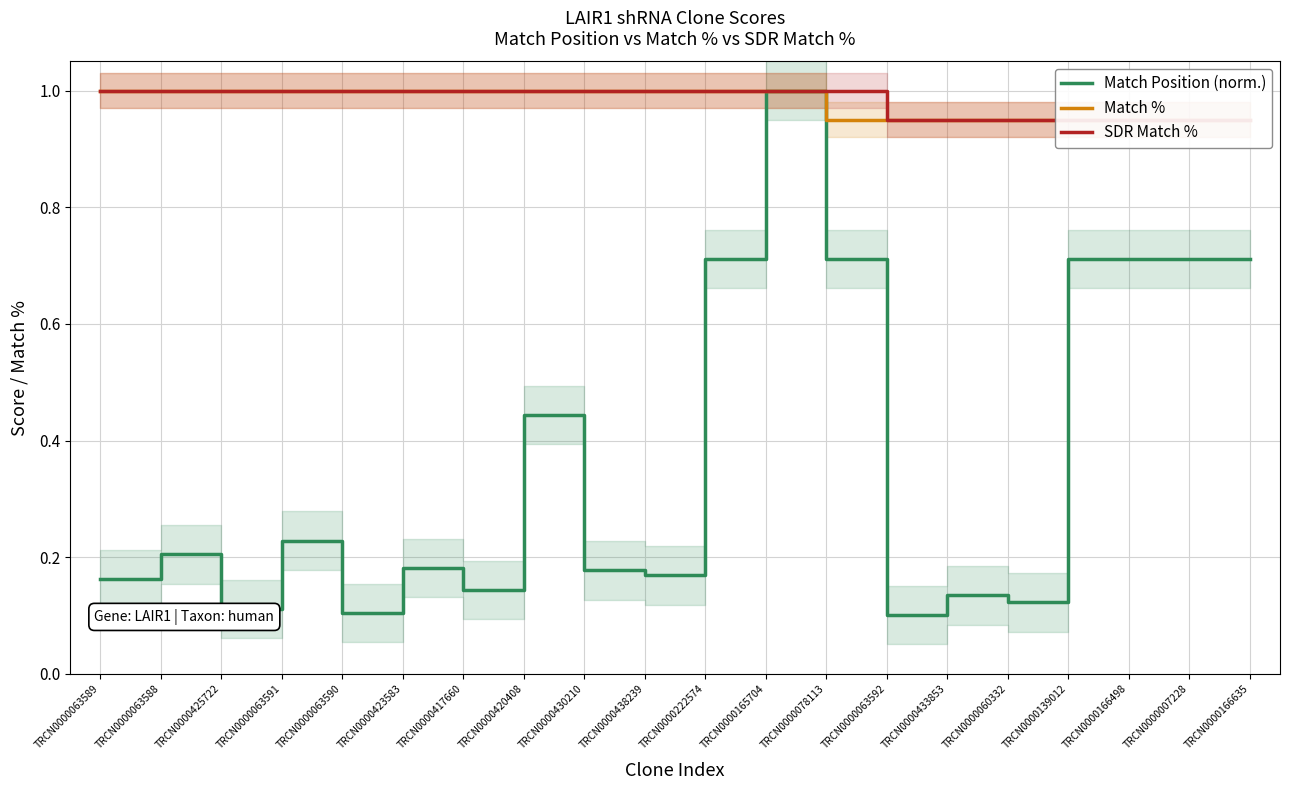

How many interior local peaks does the Match Position (norm.) series have?

6